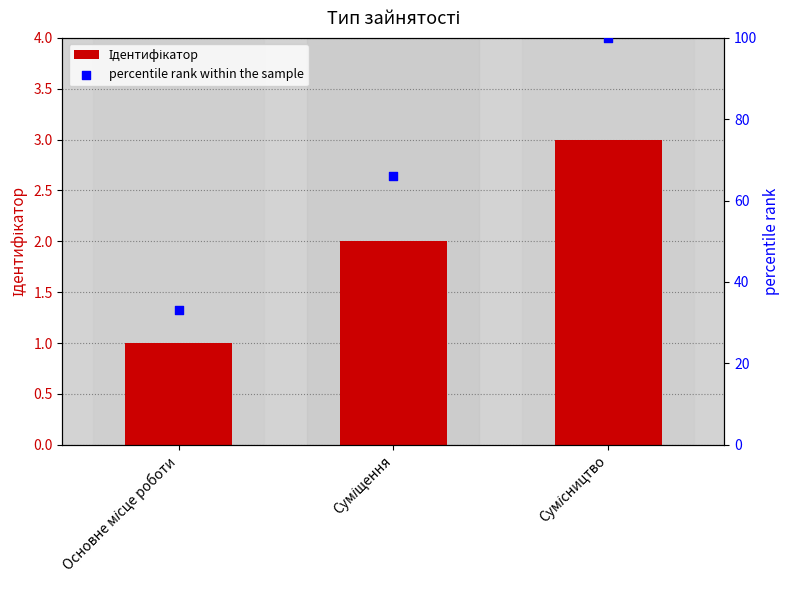

Is the value of Ідентифікатор at Сумісництво greater than the value of percentile rank within the sample at Сумісництво?

No